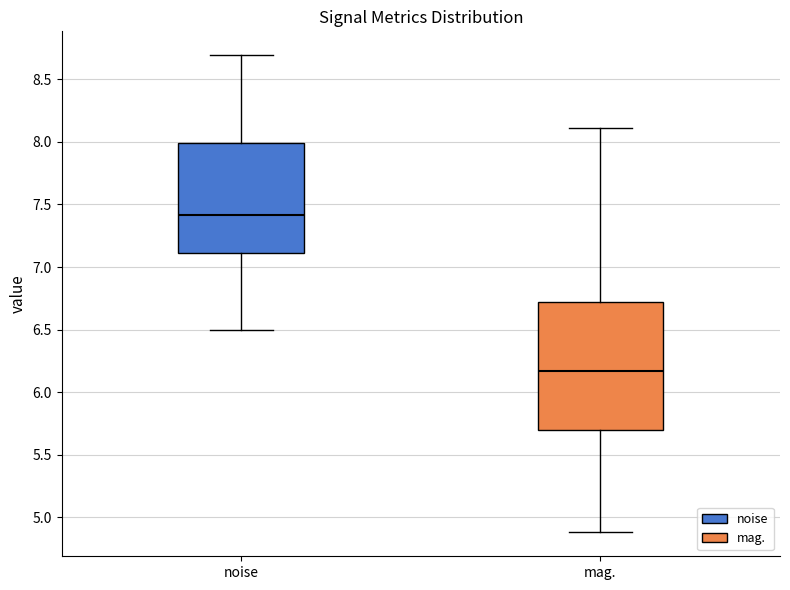

Where does the upper whisker of the box for noise end on the y-axis? The values are not printed on the chart, so give them approximately, as read against the axis.

8.70